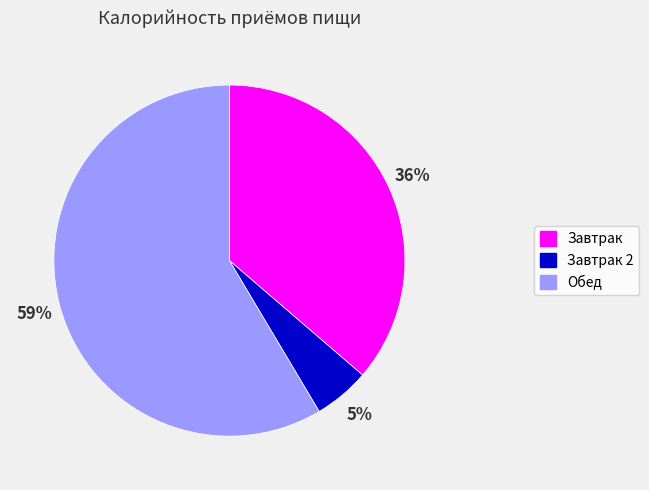

Does any single category account for the majority?

Yes